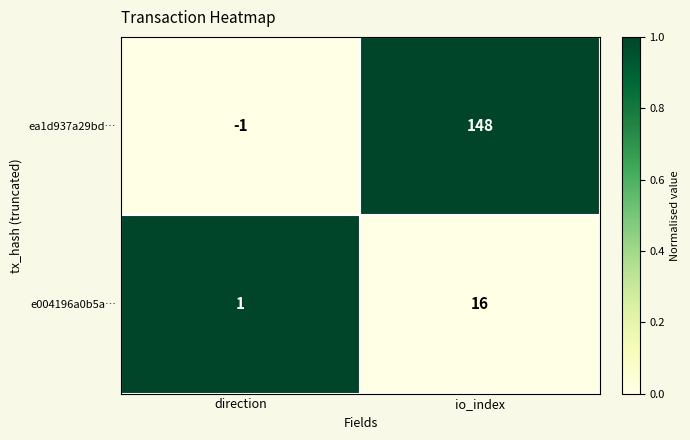

How many series are shown in this chart?

2